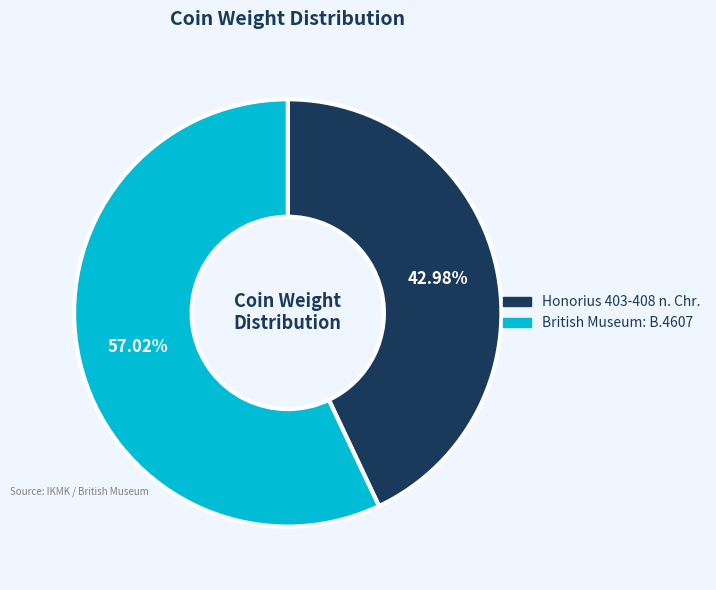

Is it true that Honorius 403-408 n. Chr. is 43% of the pie?

True